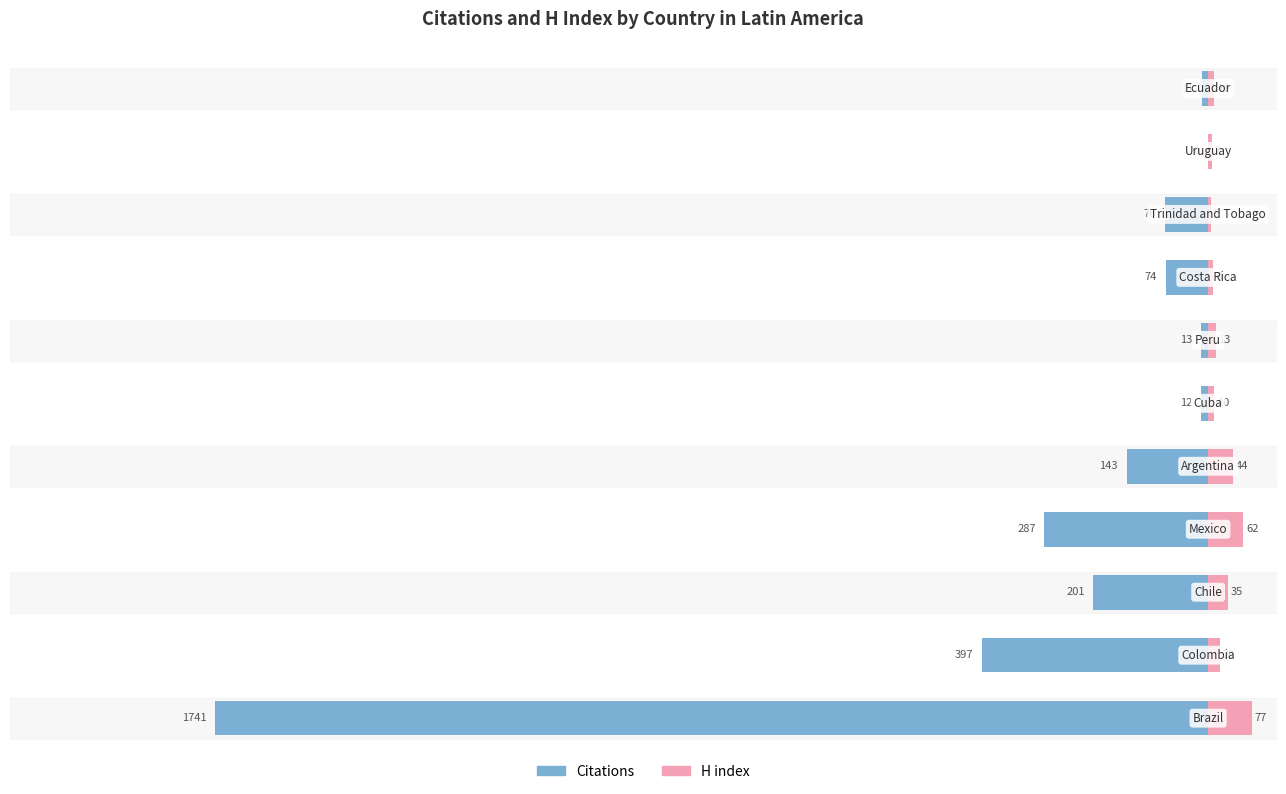

What is the difference between the Citations values at 8 and 0?

1665